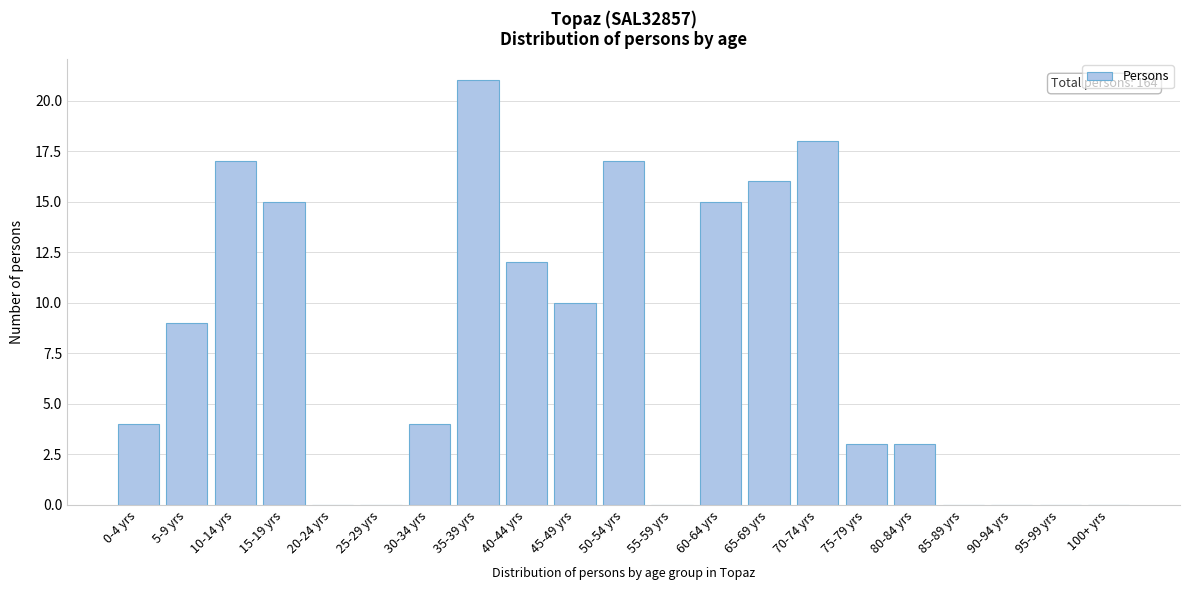

Reading right to left, extract all data points from this chart.

100+ yrs=0	95-99 yrs=0	90-94 yrs=0	85-89 yrs=0	80-84 yrs=3	75-79 yrs=3	70-74 yrs=18	65-69 yrs=16	60-64 yrs=15	55-59 yrs=0	50-54 yrs=17	45-49 yrs=10	40-44 yrs=12	35-39 yrs=21	30-34 yrs=4	25-29 yrs=0	20-24 yrs=0	15-19 yrs=15	10-14 yrs=17	5-9 yrs=9	0-4 yrs=4